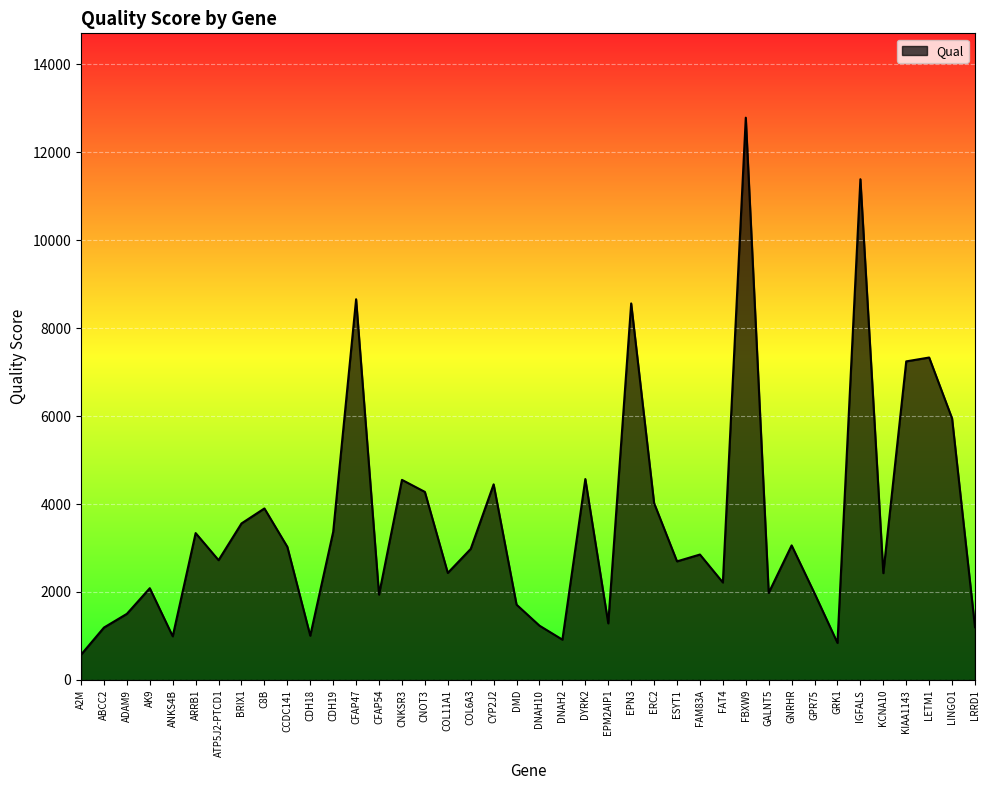

What is the smallest value displayed?

574.6